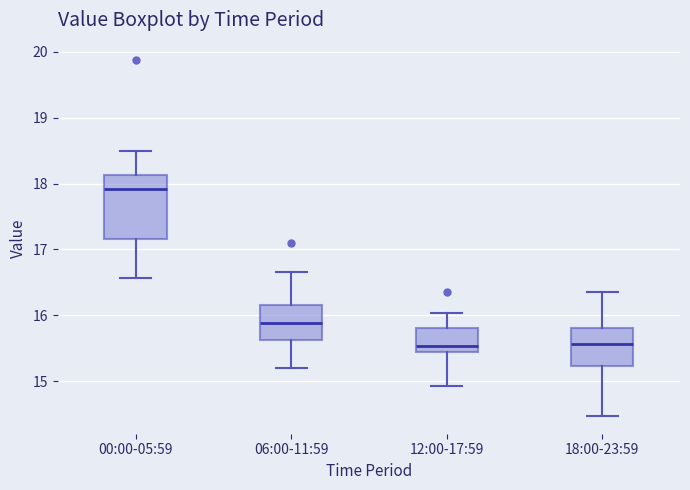

Reading left to right, read every box against the y-axis: the position of its median line, the range the box covers, and the ends of its whiskers. The values are not printed on the chart, so give them approximately, as read against the axis.

00:00-05:59: median 17.9, box 17.2 to 18.1, whiskers 16.6 to 18.5
06:00-11:59: median 15.9, box 15.6 to 16.2, whiskers 15.2 to 16.7
12:00-17:59: median 15.5, box 15.4 to 15.8, whiskers 14.9 to 16.0
18:00-23:59: median 15.6, box 15.2 to 15.8, whiskers 14.5 to 16.4